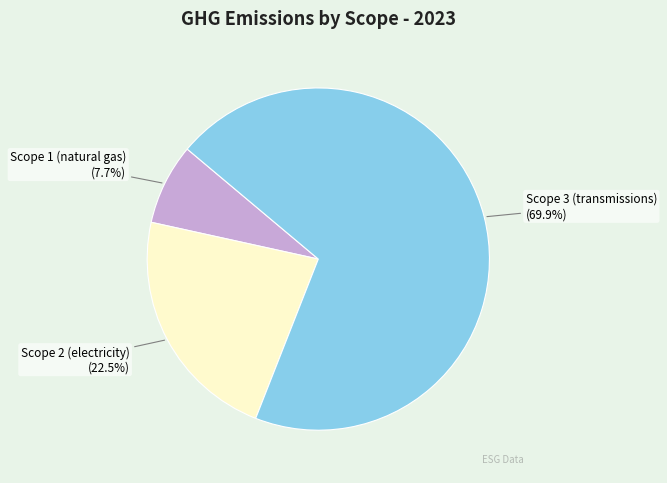

Is there any slice that represents more than half of the pie?

Yes